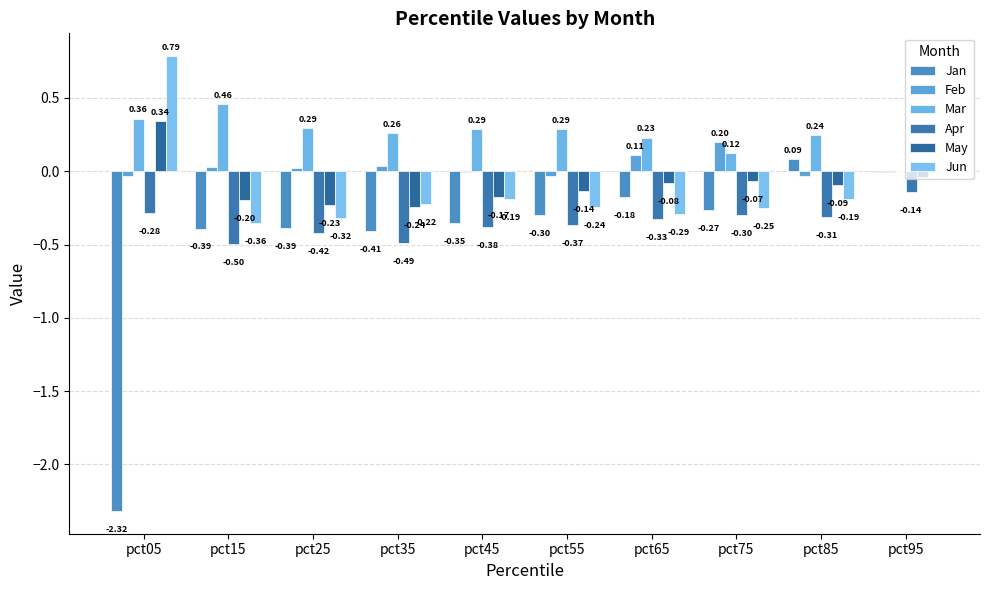

Reading right to left, list all the values displayed in this chart.

Jan: pct95=-0.0	pct85=0.1	pct75=-0.3	pct65=-0.2	pct55=-0.3	pct45=-0.4	pct35=-0.4	pct25=-0.4	pct15=-0.4	pct05=-2.3
Feb: pct95=-0.0	pct85=-0.0	pct75=0.2	pct65=0.1	pct55=-0.0	pct45=-0.0	pct35=0.0	pct25=0.0	pct15=0.0	pct05=-0.0
Mar: pct95=-0.0	pct85=0.2	pct75=0.1	pct65=0.2	pct55=0.3	pct45=0.3	pct35=0.3	pct25=0.3	pct15=0.5	pct05=0.4
Apr: pct95=-0.1	pct85=-0.3	pct75=-0.3	pct65=-0.3	pct55=-0.4	pct45=-0.4	pct35=-0.5	pct25=-0.4	pct15=-0.5	pct05=-0.3
May: pct95=-0.0	pct85=-0.1	pct75=-0.1	pct65=-0.1	pct55=-0.1	pct45=-0.2	pct35=-0.2	pct25=-0.2	pct15=-0.2	pct05=0.3
Jun: pct95=-0.0	pct85=-0.2	pct75=-0.2	pct65=-0.3	pct55=-0.2	pct45=-0.2	pct35=-0.2	pct25=-0.3	pct15=-0.4	pct05=0.8